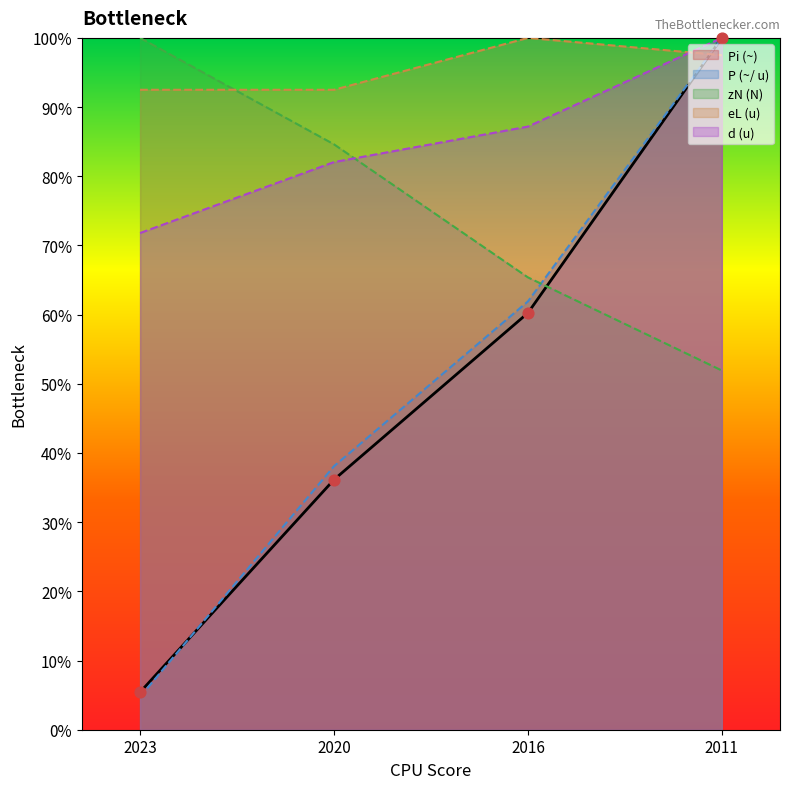

At how many categories does at least one series exceed 4?

4